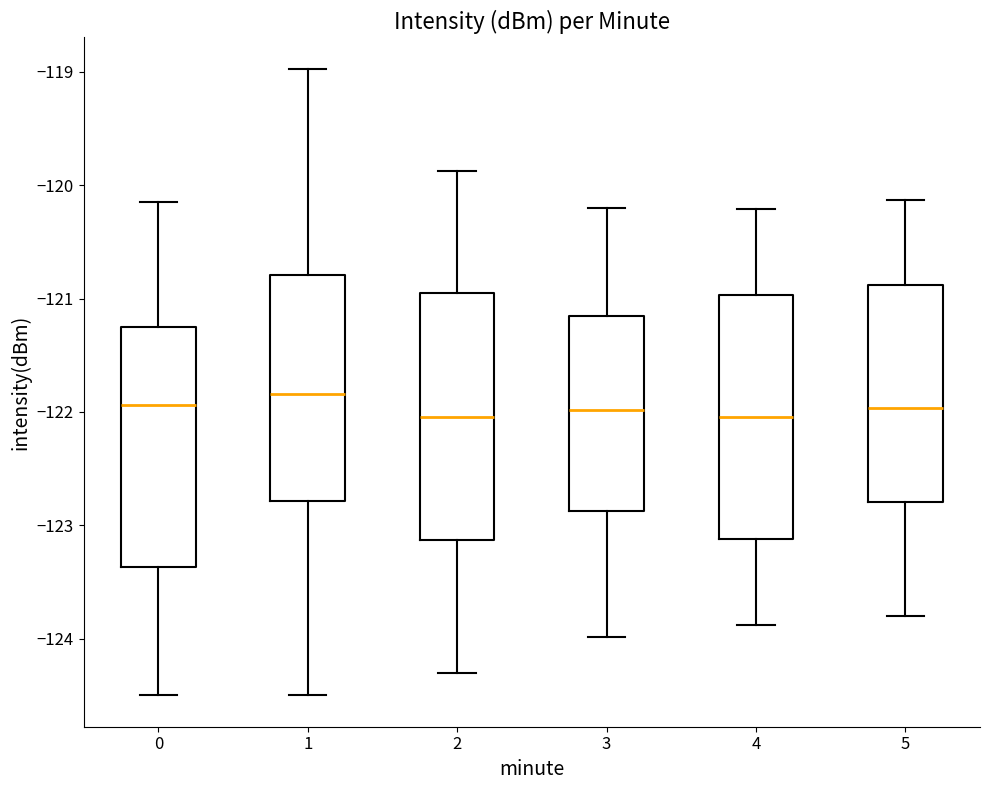

Where does the median line of the box at x = 4 sit on the y-axis? The values are not printed on the chart, so give them approximately, as read against the axis.

-122.0